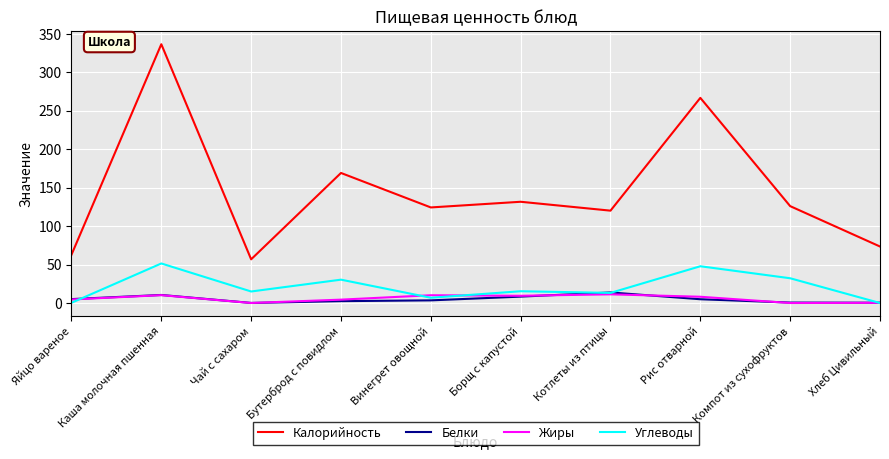

At which category is the sum across all series the highest?

Каша молочная пшенная